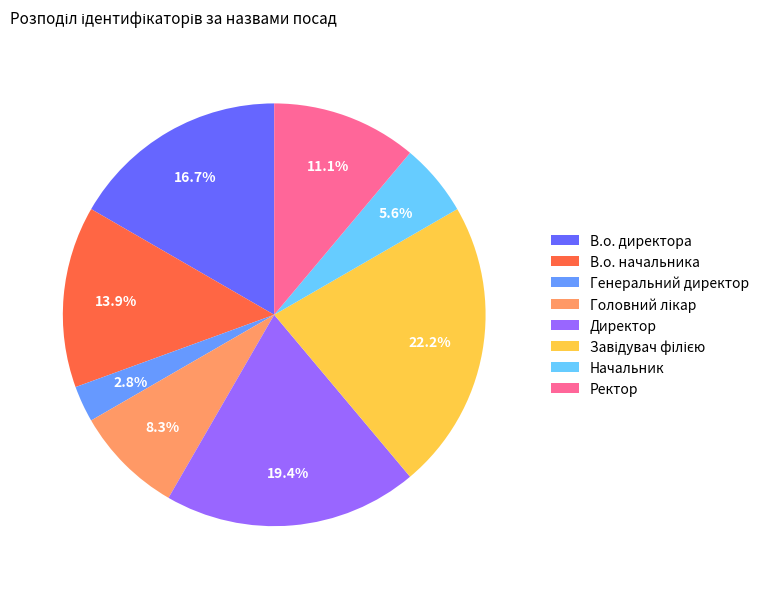

Do Директор and Ректор together represent more than half of the pie?

No